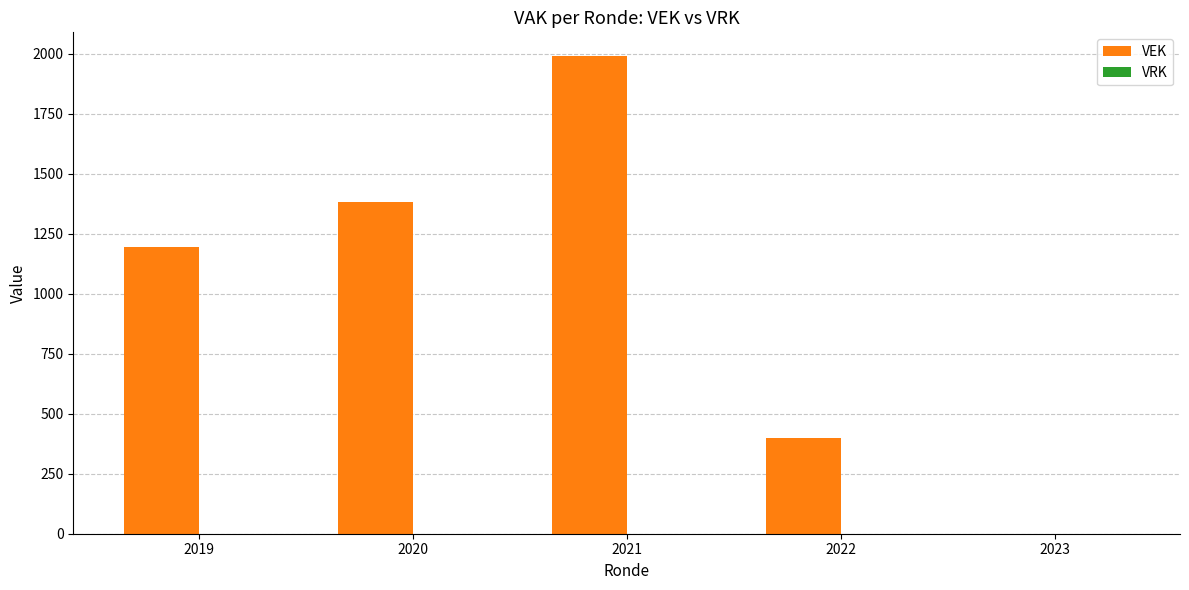

Are the bars horizontal?

No